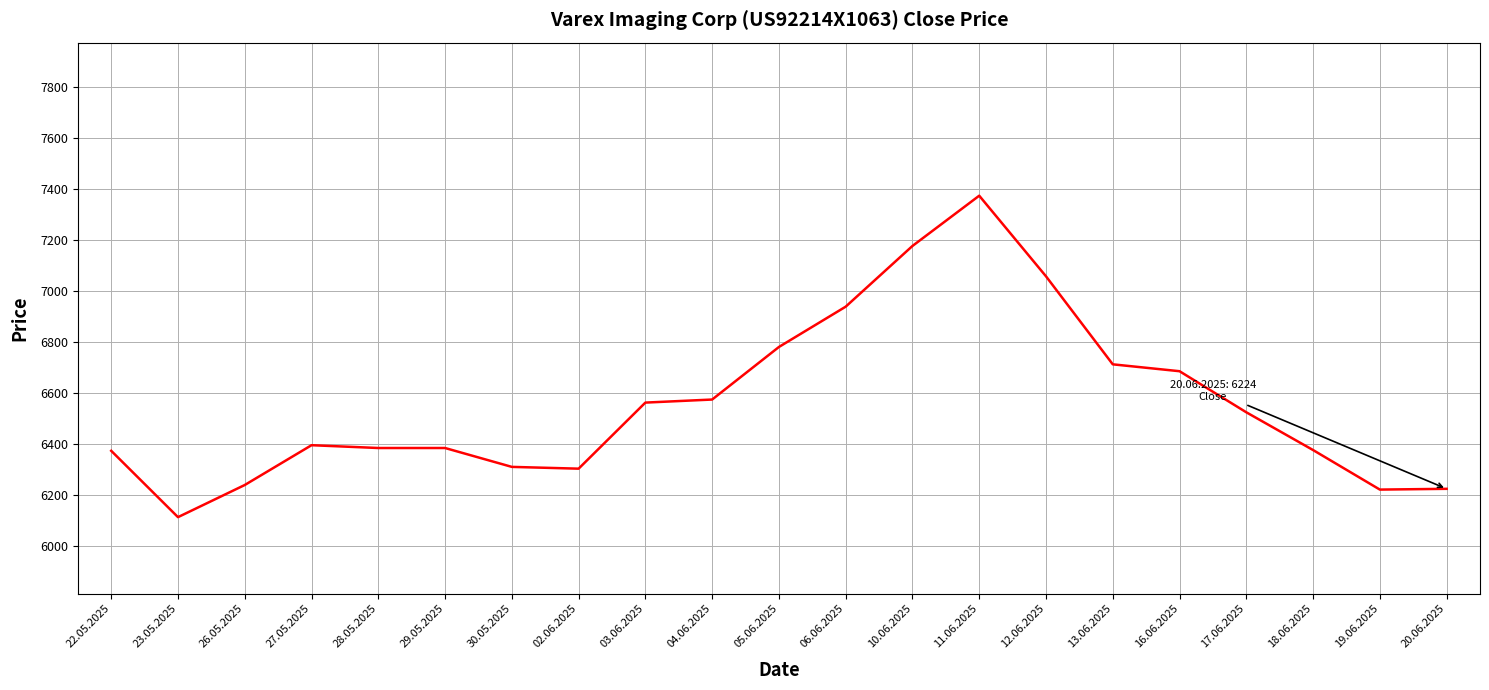

What is the difference between the maximum and minimum values?

1260